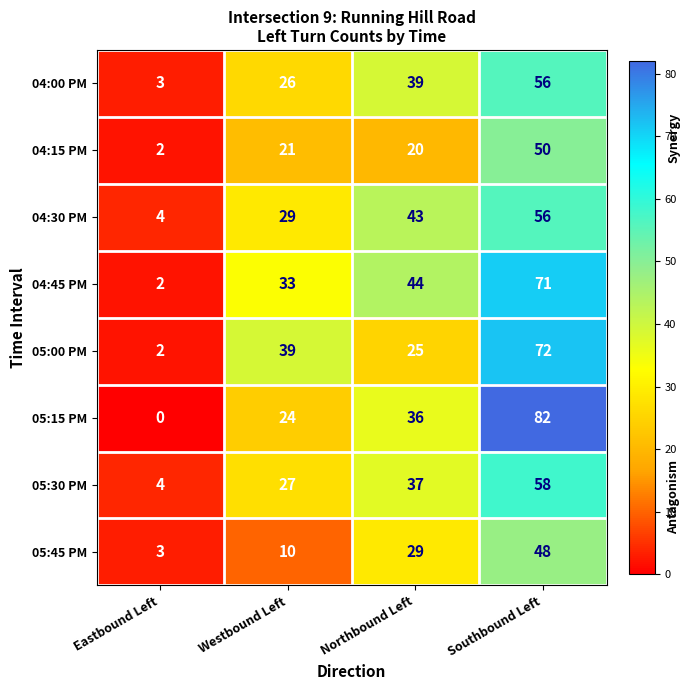

Which series has the widest spread of values?

05:15 PM